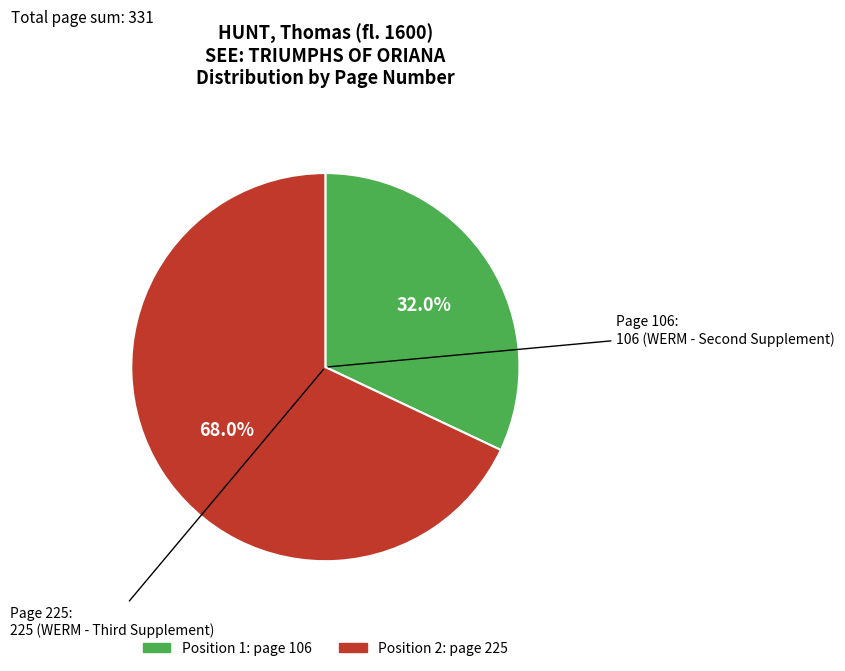

Is there any slice that represents more than half of the pie?

Yes